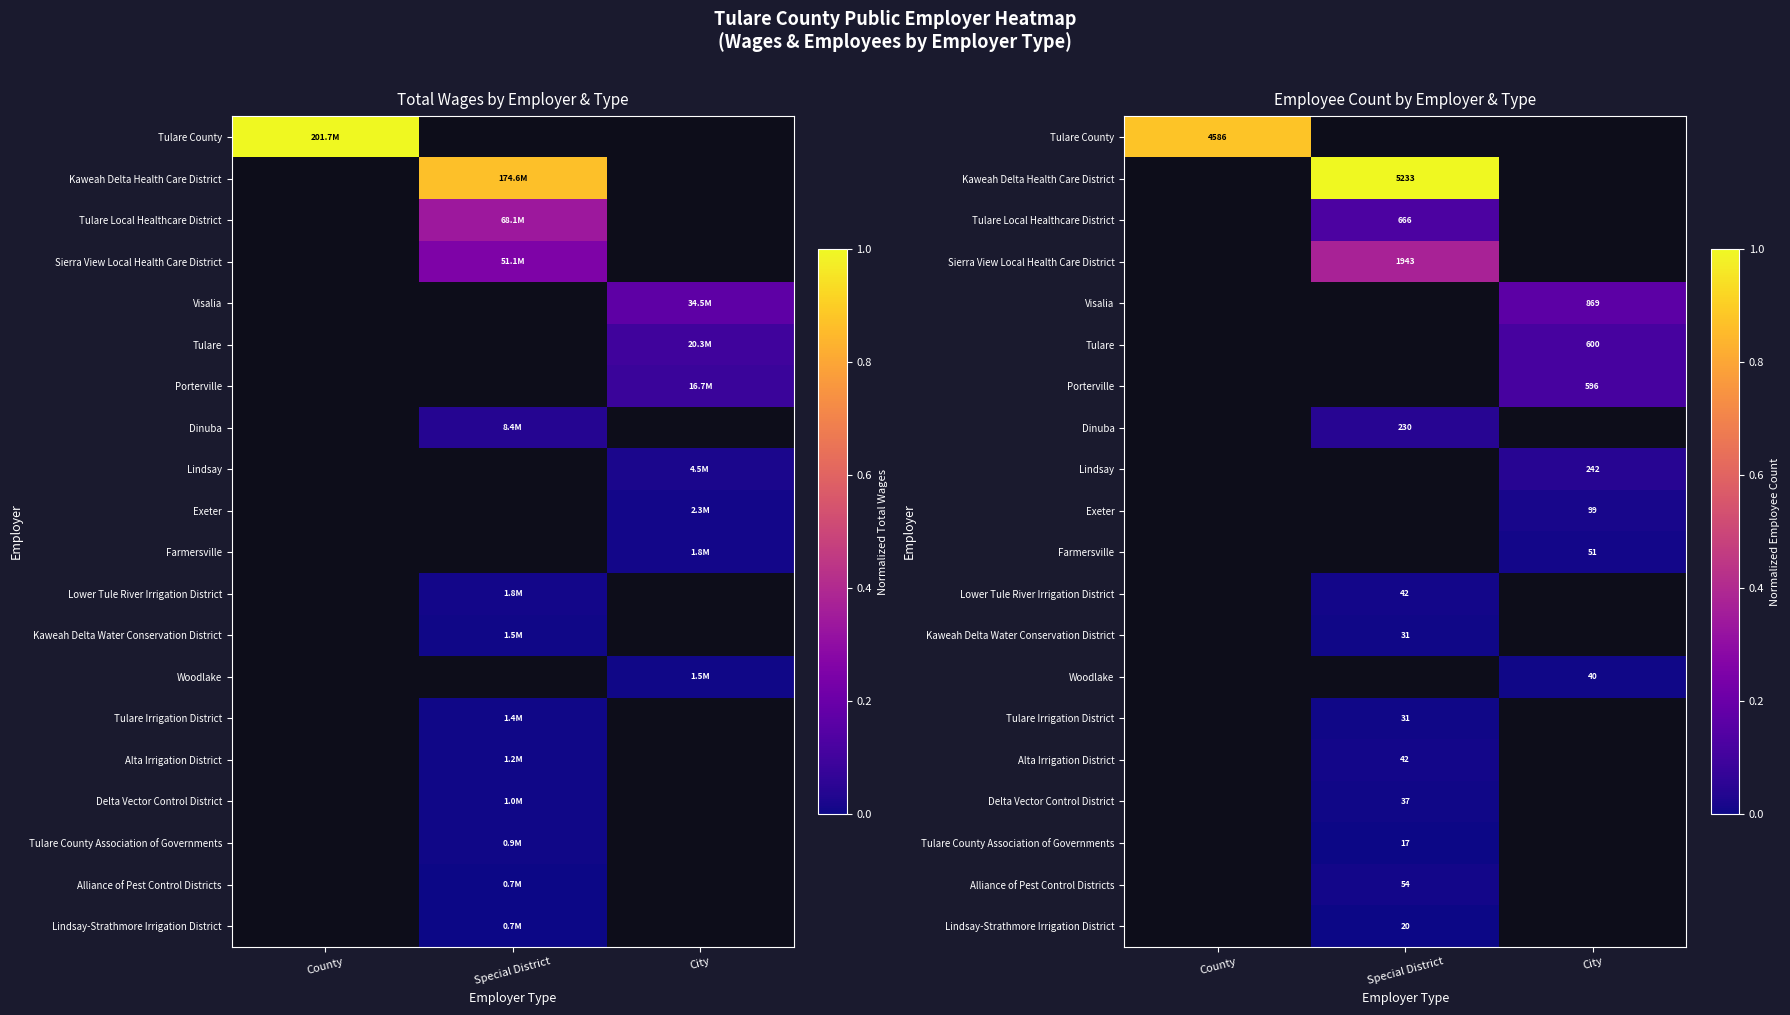

Which label corresponds to the smallest value in the chart?

Special District